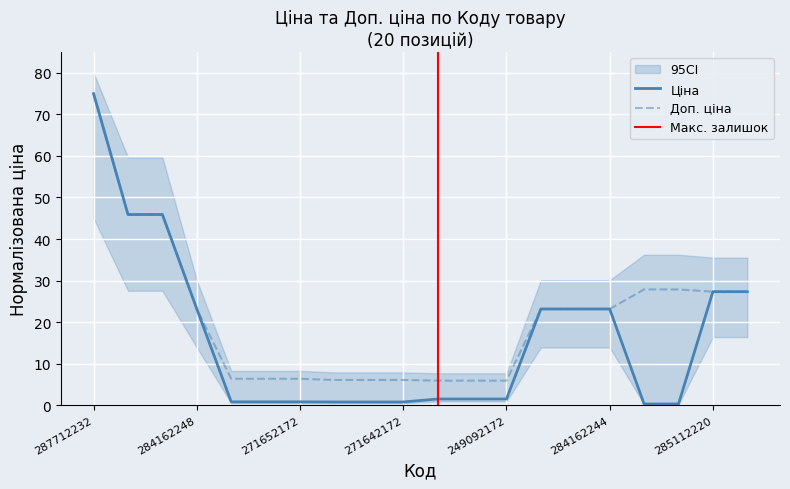

What is the sum of all Доп. ціна values?

424.6